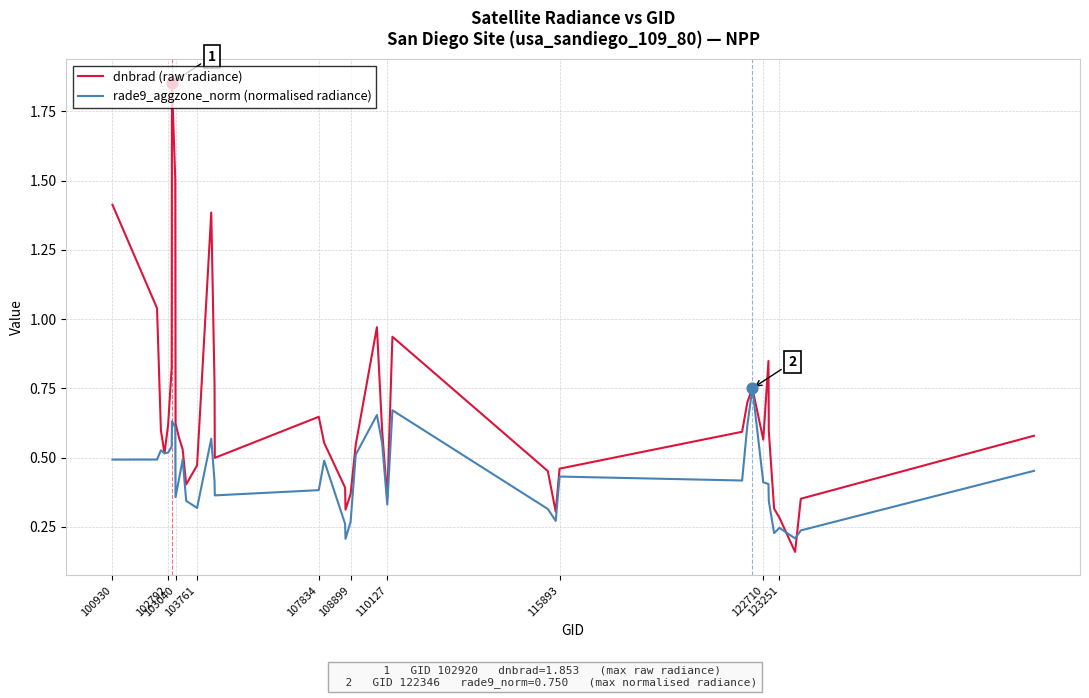

At how many categories does at least one series exceed 0?

40